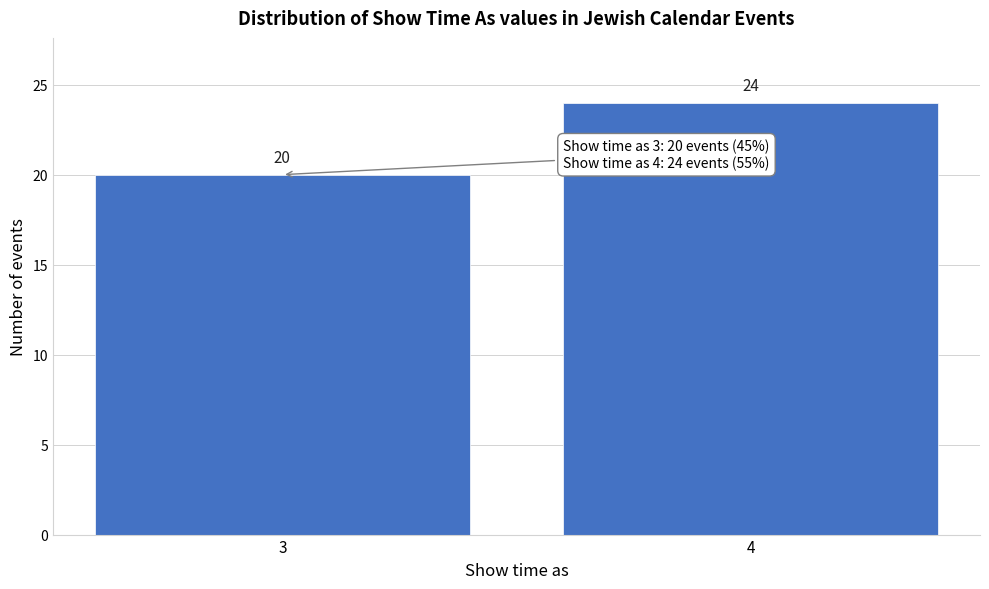

Reading left to right, transcribe all the data shown in this chart.

3=20	4=24